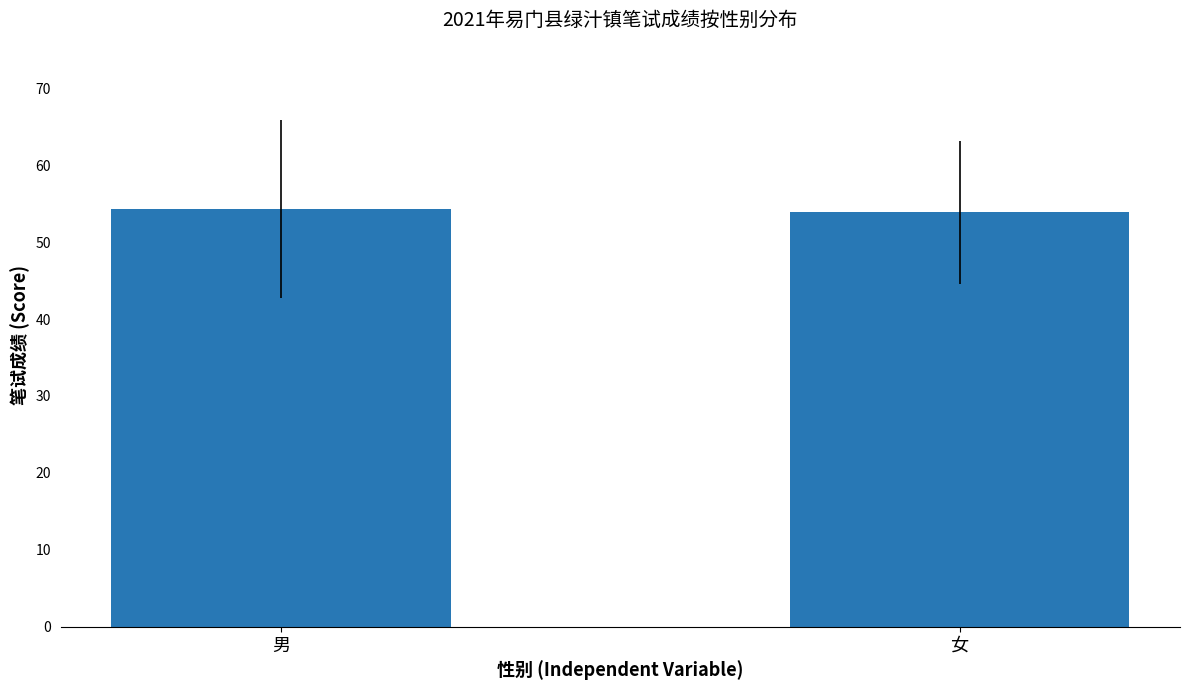

Are the bars horizontal?

No